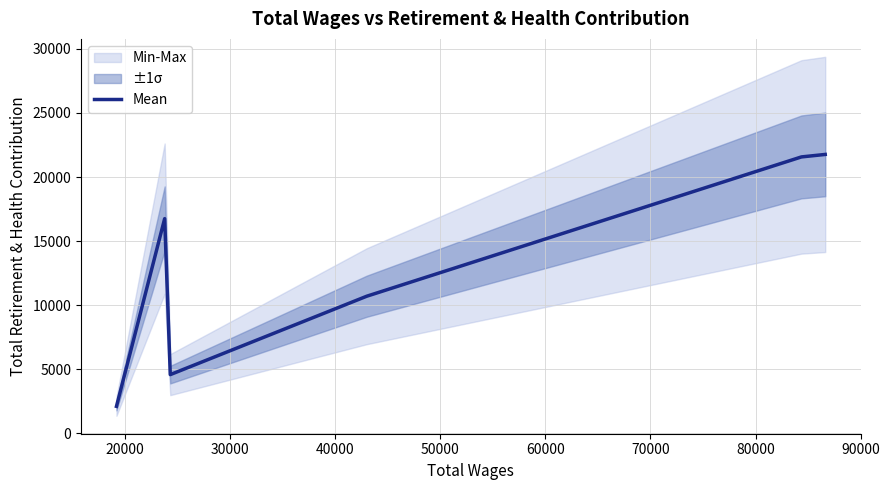

Reading right to left, extract all data points from this chart.

21762	21568	10697	4578	16752	2102